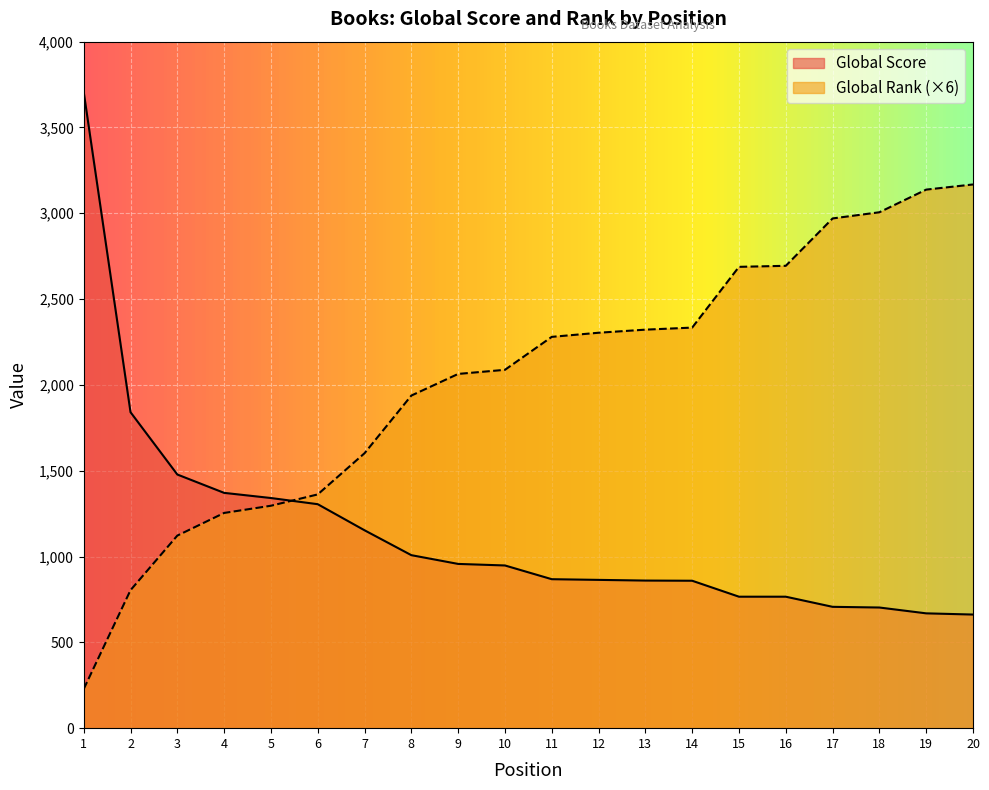

What is the sum of all Global Score values?

22833